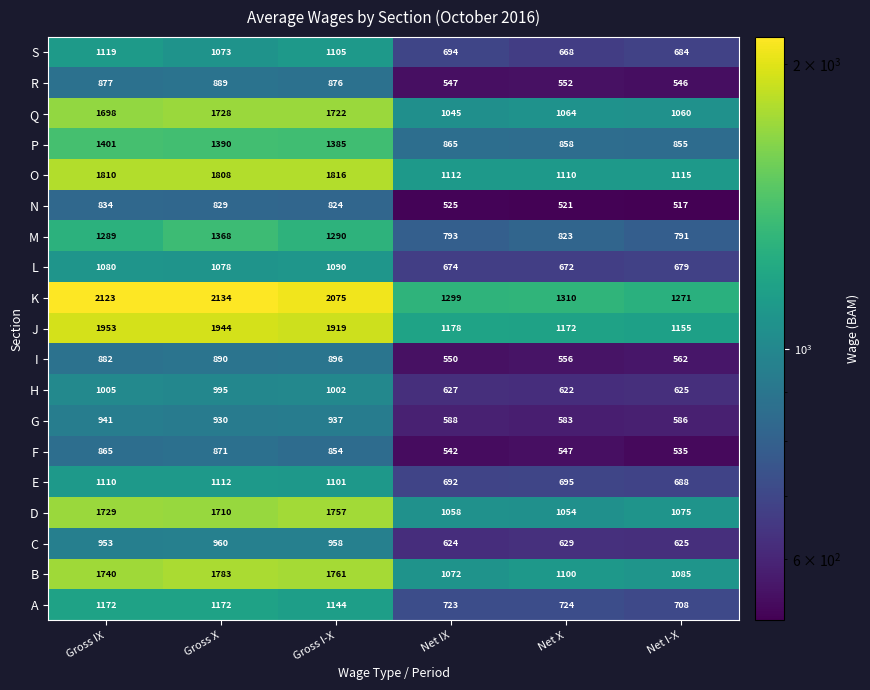

Between Gross IX and Net I-X, which series saw the biggest shift?

K